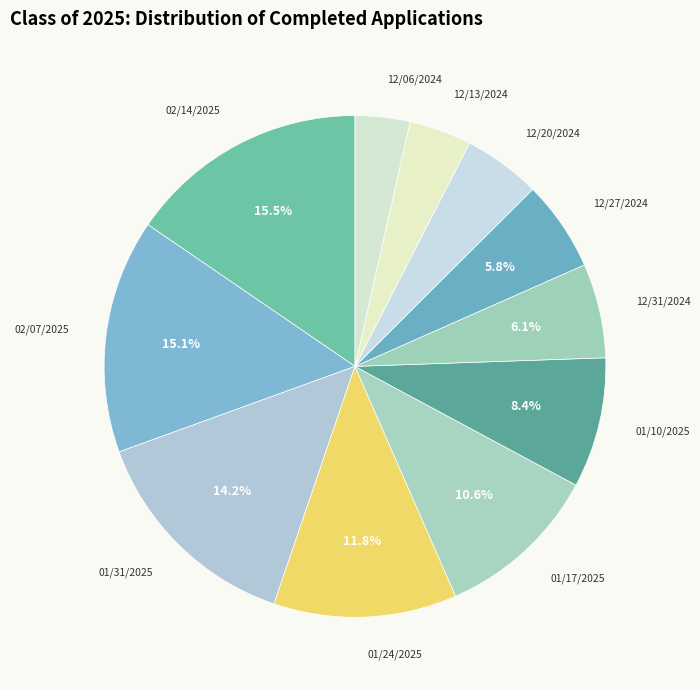

What is the ratio of the value at 01/31/2025 to the value at 02/14/2025?

0.9